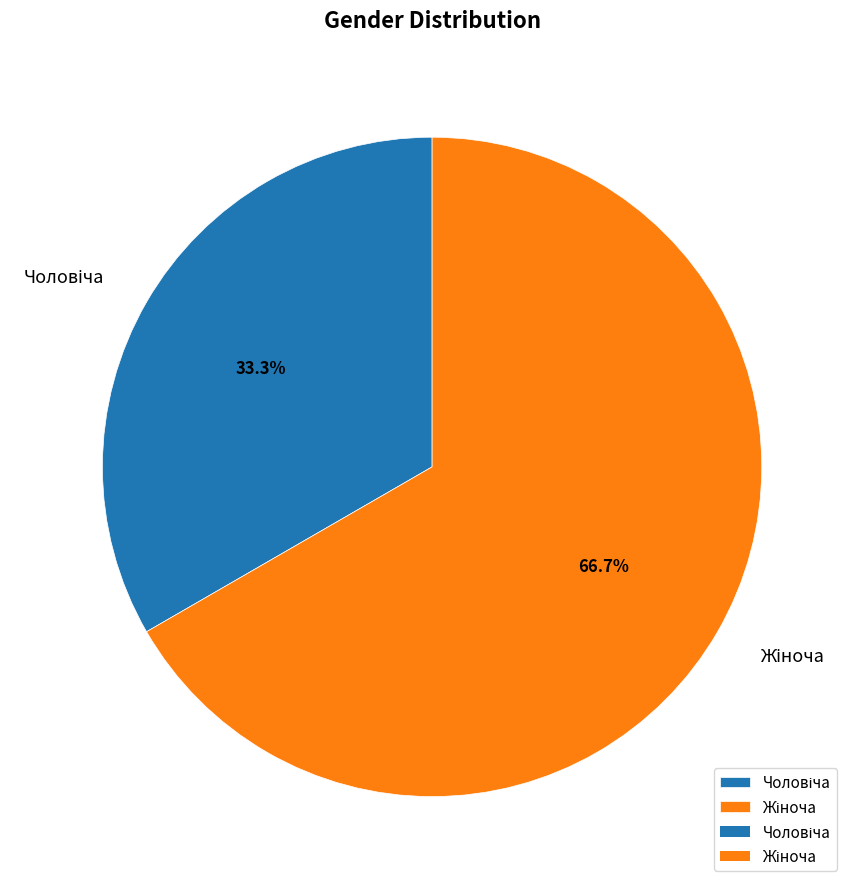

Is there any slice that represents more than half of the pie?

Yes